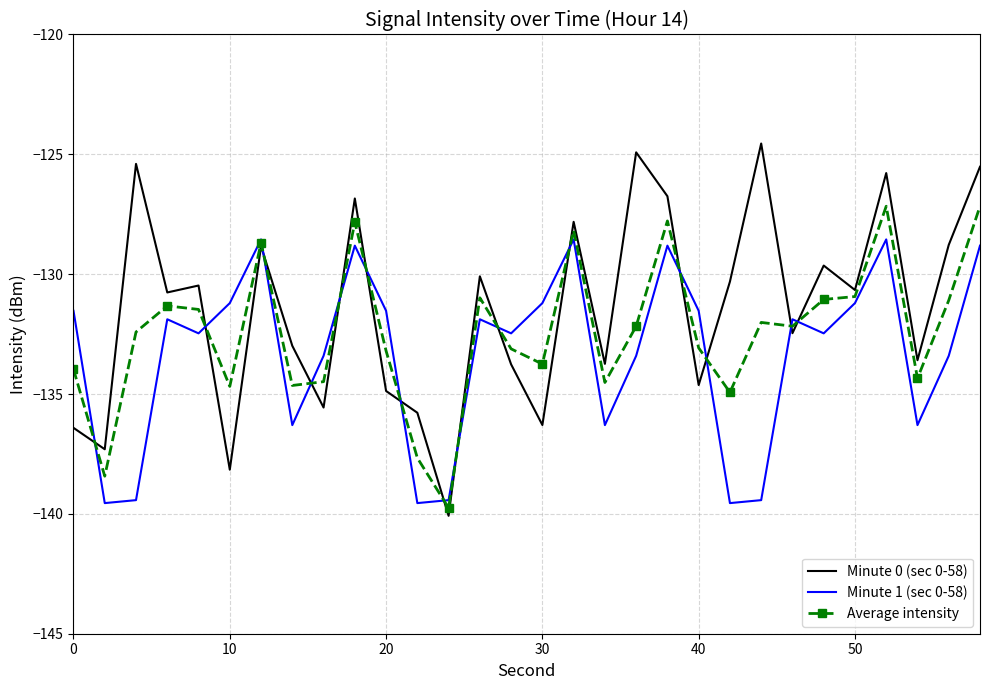

Which series has the largest range (max minus min)?

Minute 0 (sec 0-58)